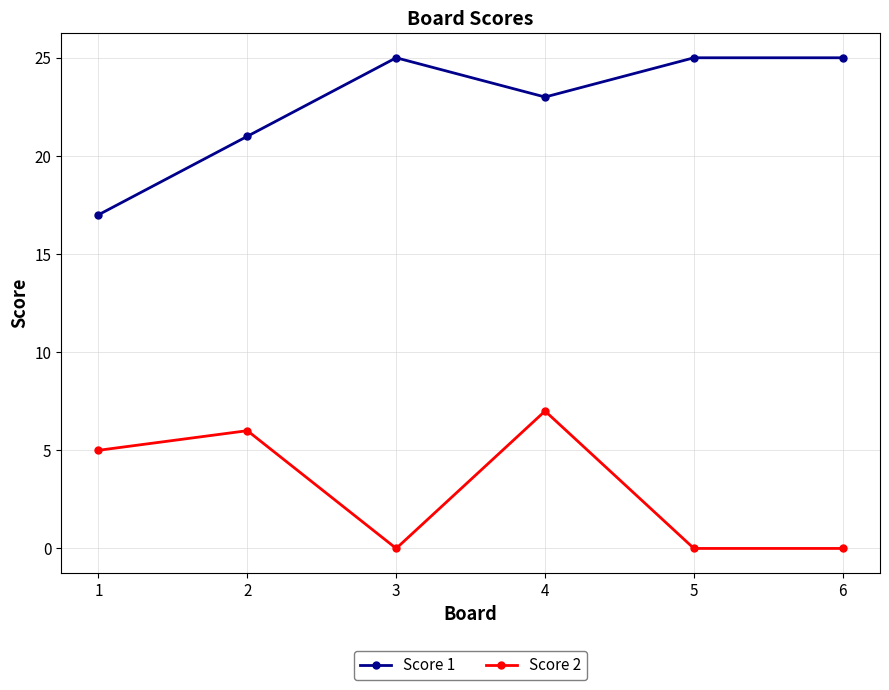

Which series has the largest total across all categories?

Score 1